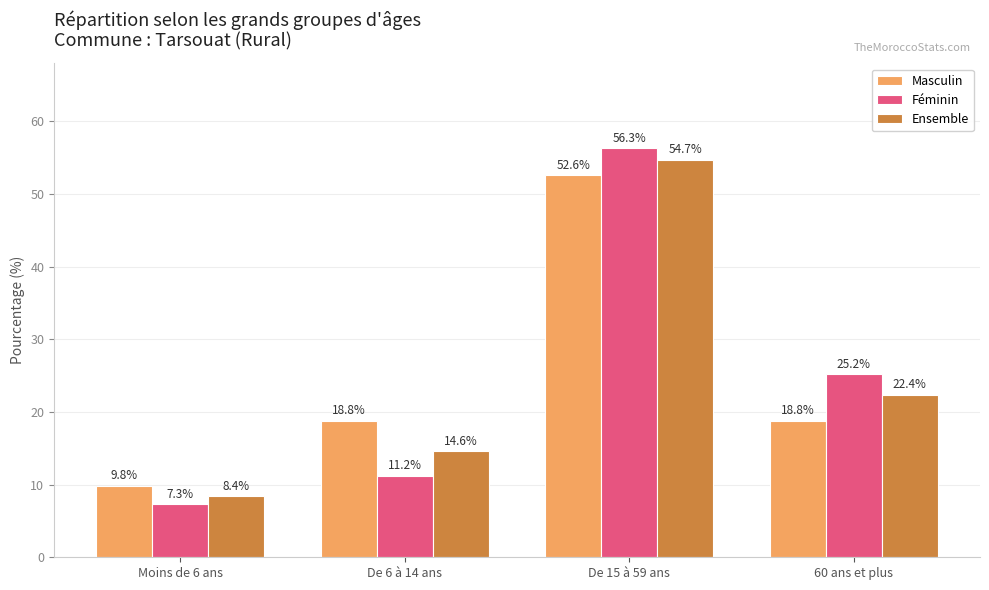

At which category is the sum across all series the highest?

De 15 à 59 ans